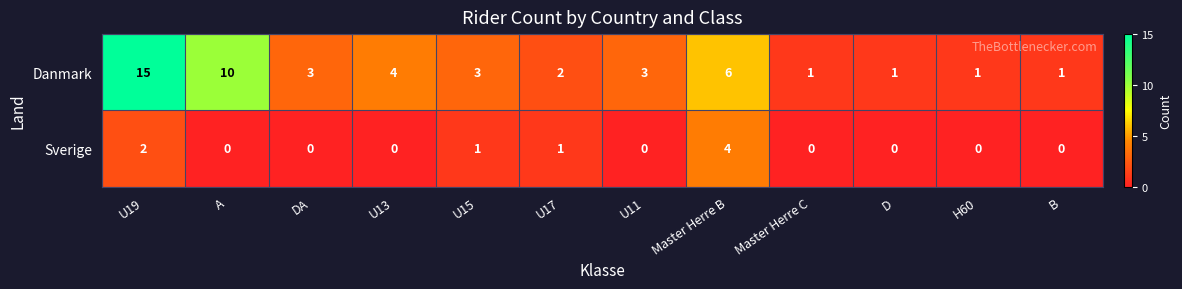

The Sverige series shows 0 at B. True or false?

True